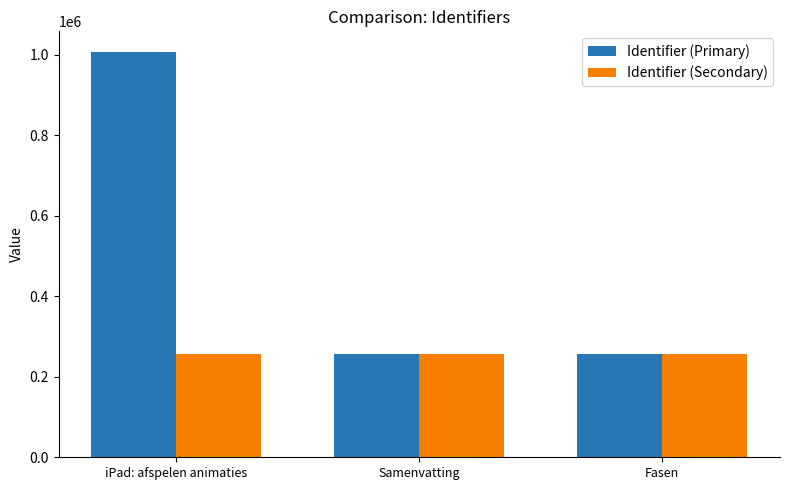

Is it true that Identifier (Secondary) equals 116853 at Samenvatting?

False